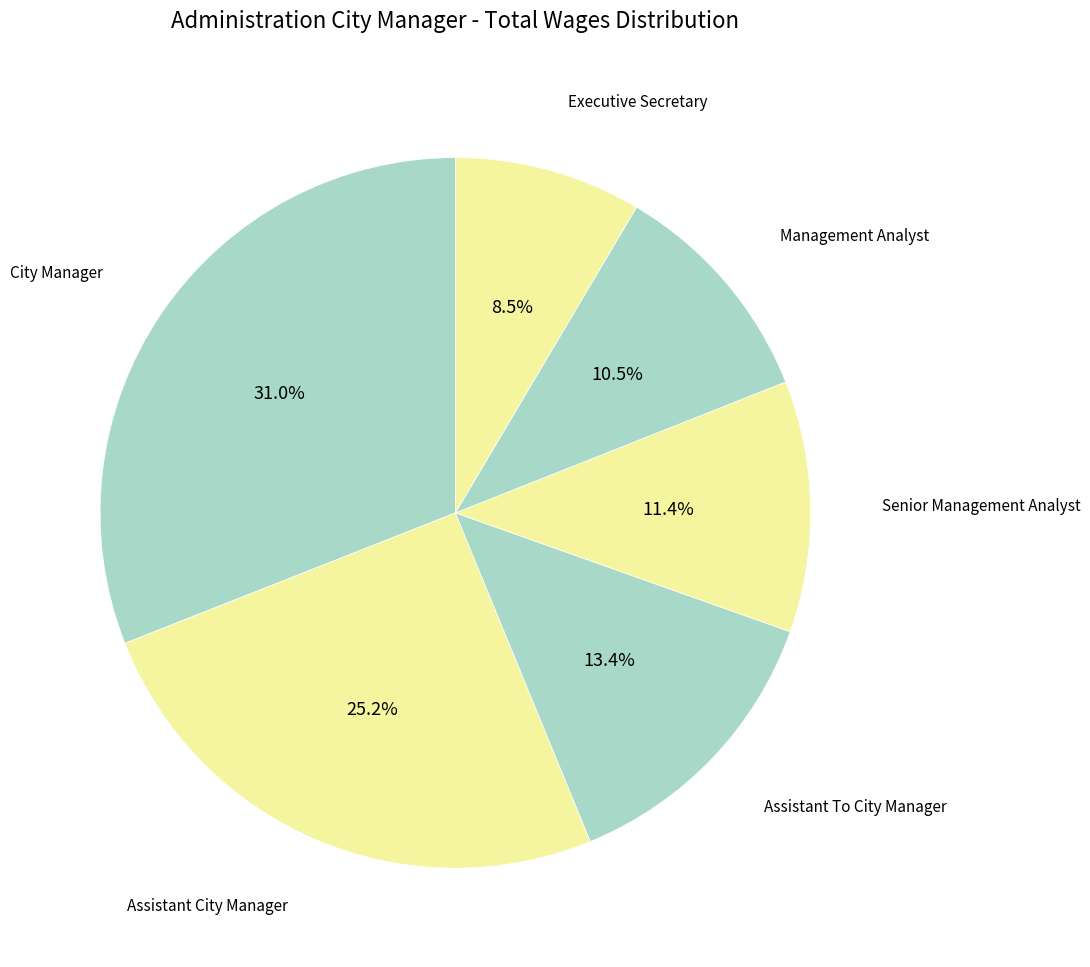

How many slices are in this pie chart?

6